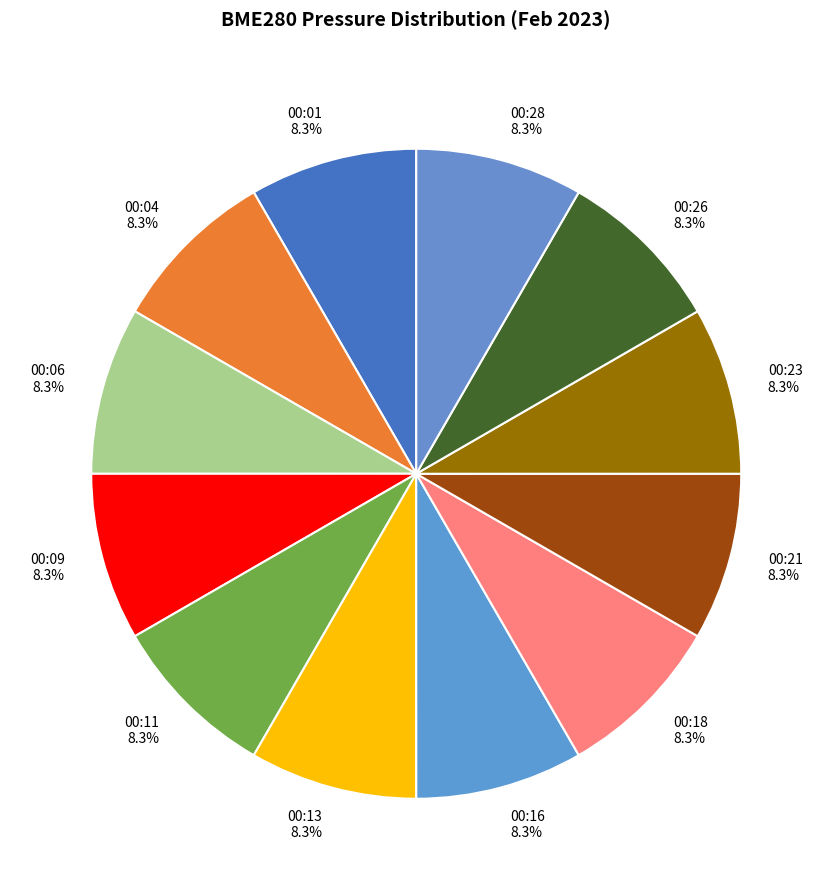

What percentage do 00:11 and 00:26 together represent?

16.7%